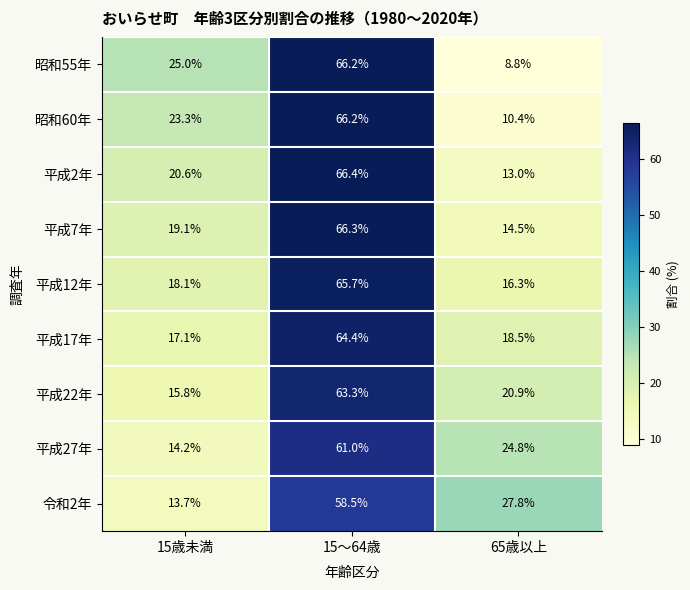

Rank the categories by 平成2年 value from highest to lowest.

15～64歳, 15歳未満, 65歳以上